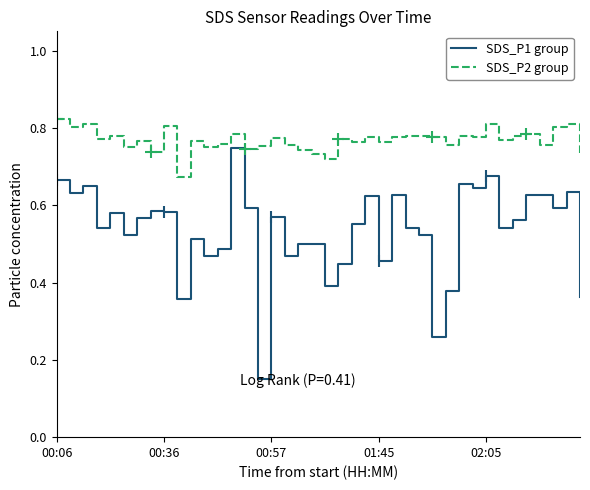

What is the maximum value for SDS_P1 group?

0.7